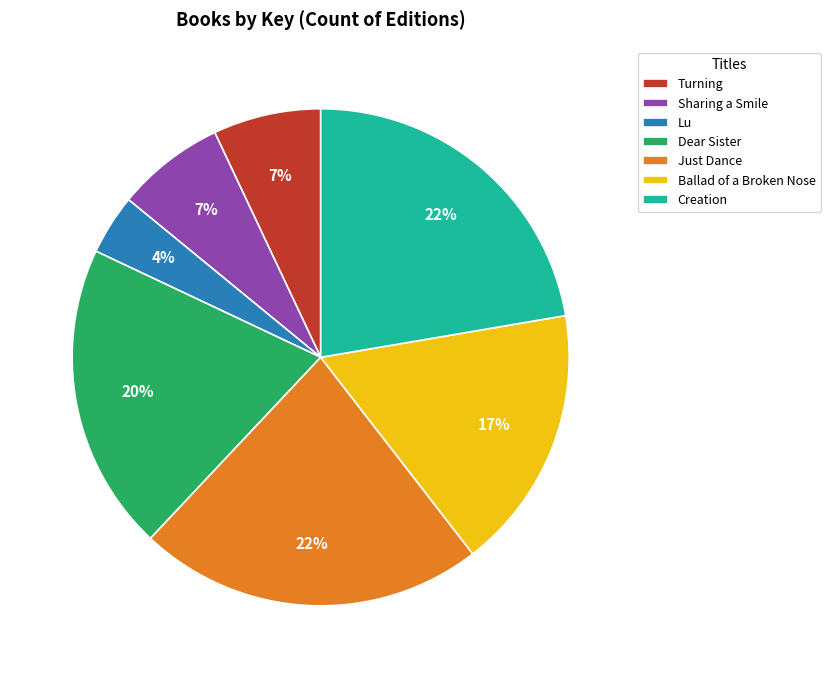

To the nearest percent, what portion does Creation represent?

22%